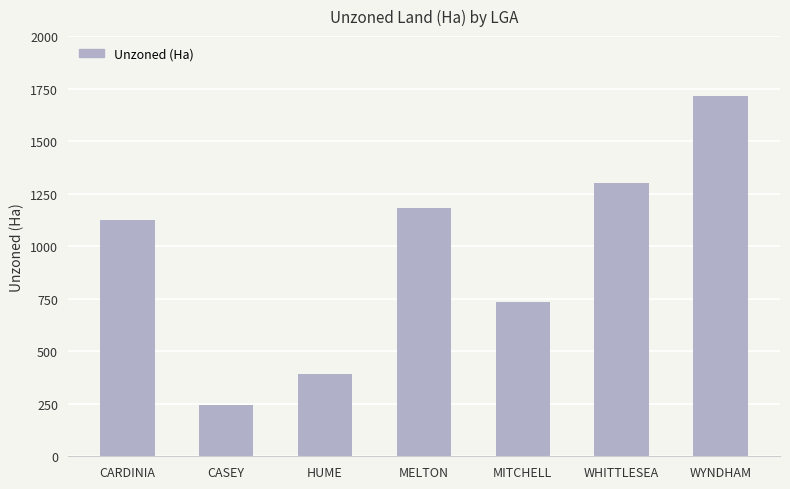

What is the ratio of the value at WYNDHAM to the value at CARDINIA?

1.5